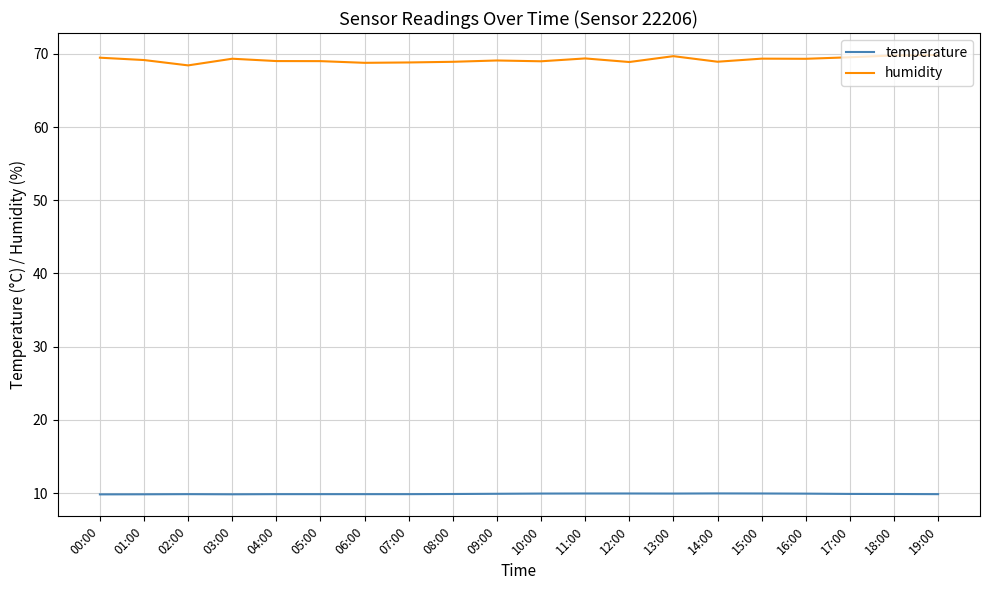

What is the difference between the second highest and second lowest values in the temperature series?

0.1